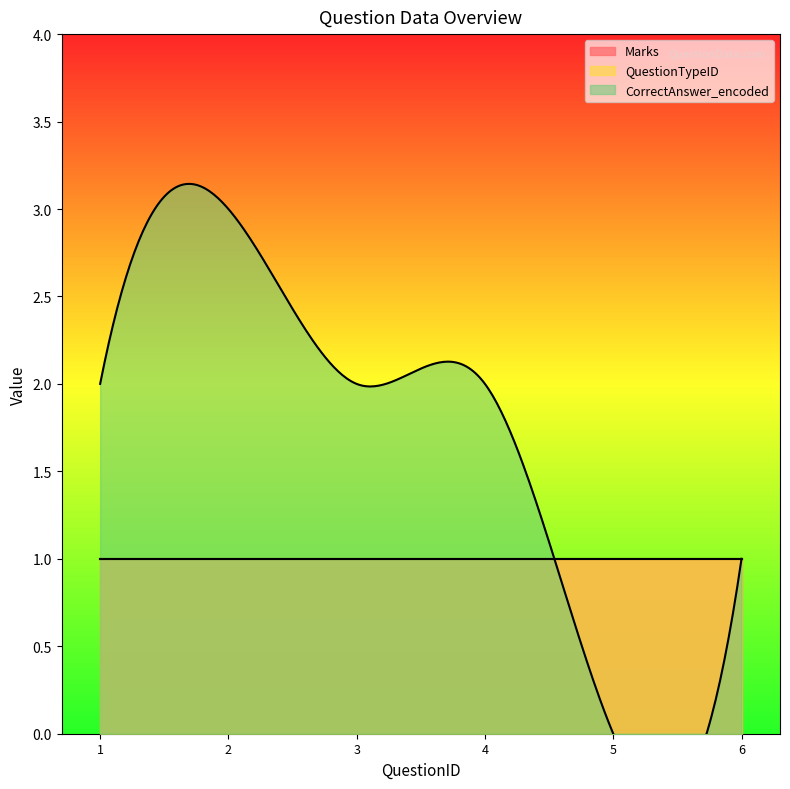

What are all the series names shown in the legend?

Marks, QuestionTypeID, CorrectAnswer_encoded